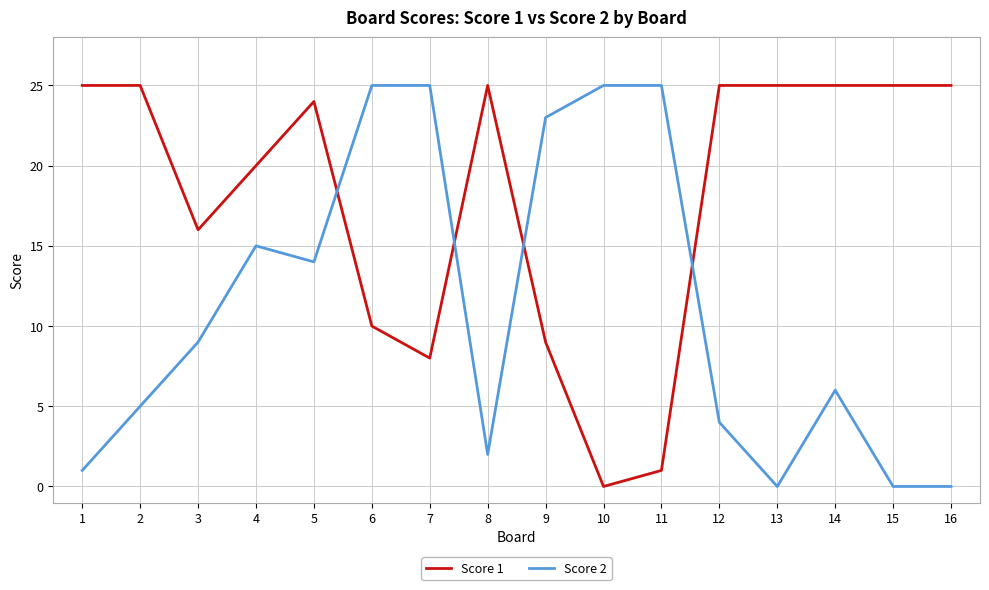

At 15, list the series in order from largest to smallest.

Score 1, Score 2